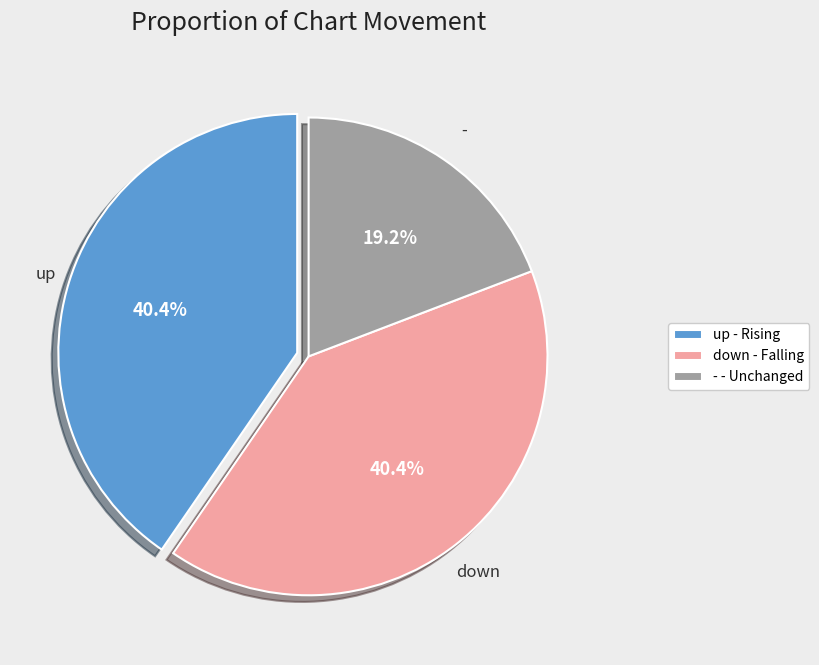

To the nearest percent, what percentage of the pie is down?

40%